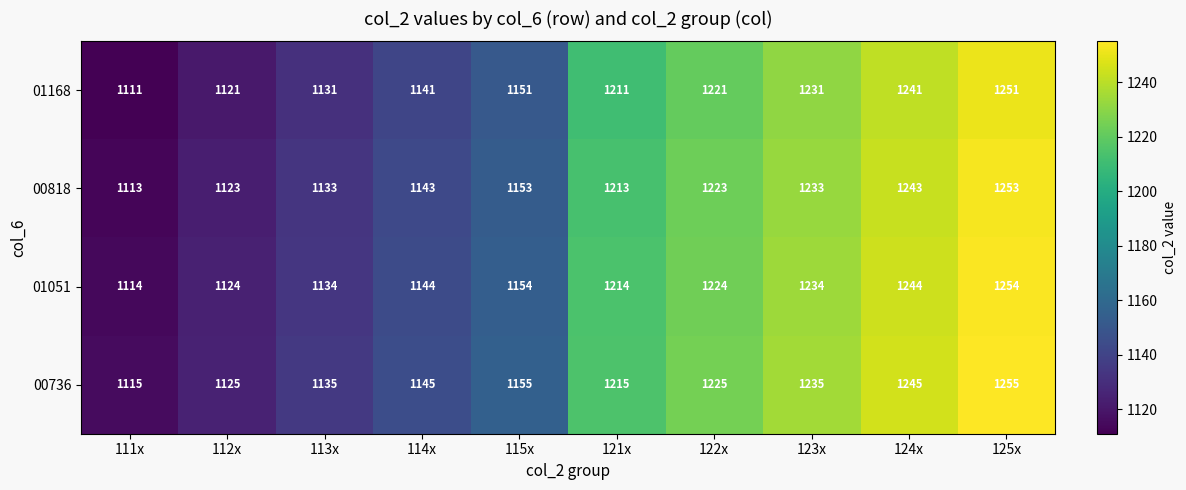

The 01051 series shows 840 at 122x. True or false?

False